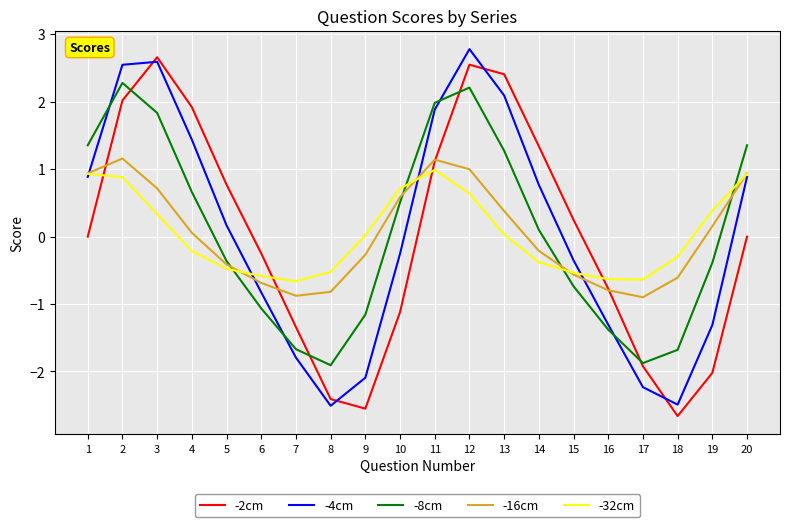

Rank the series at 4 from highest to lowest value.

-2cm, -4cm, -8cm, -16cm, -32cm